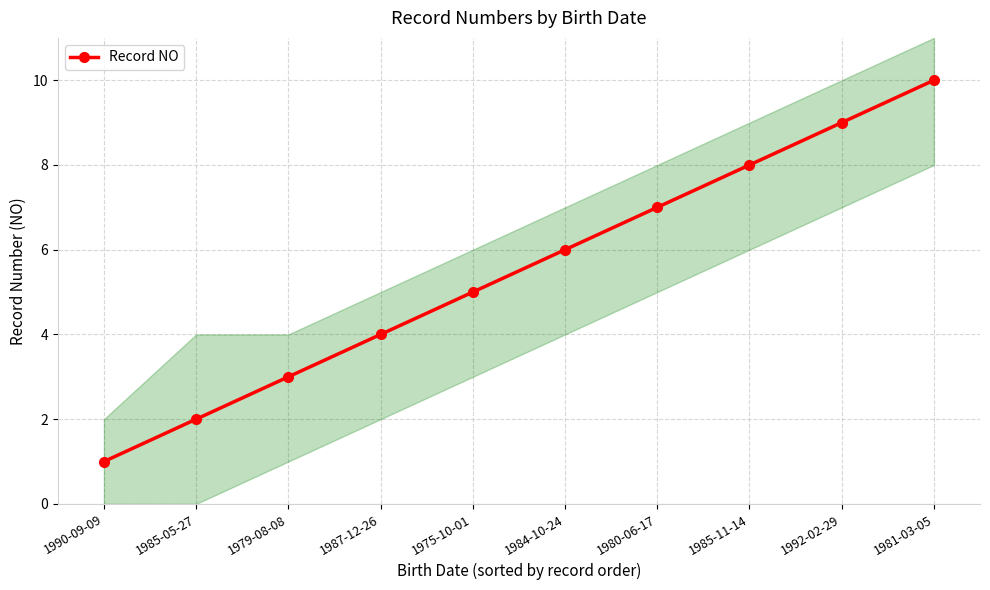

What position from the left is 1985-11-14?

8